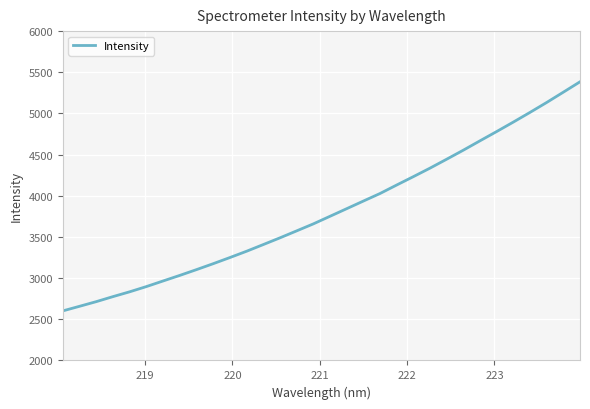

What is the difference between the maximum and minimum values?

2781.9